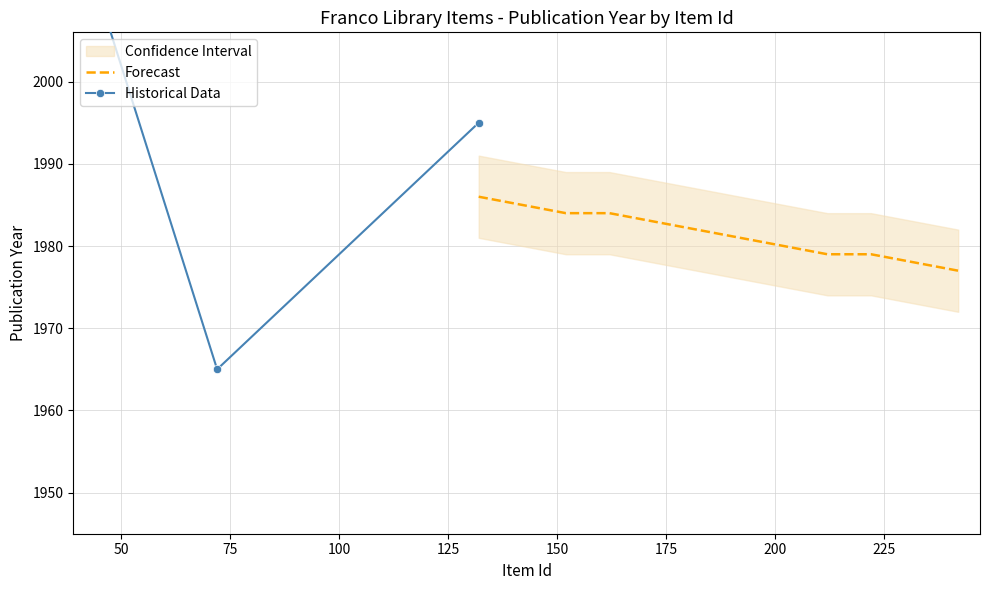

What is the minimum value for Forecast?

1977